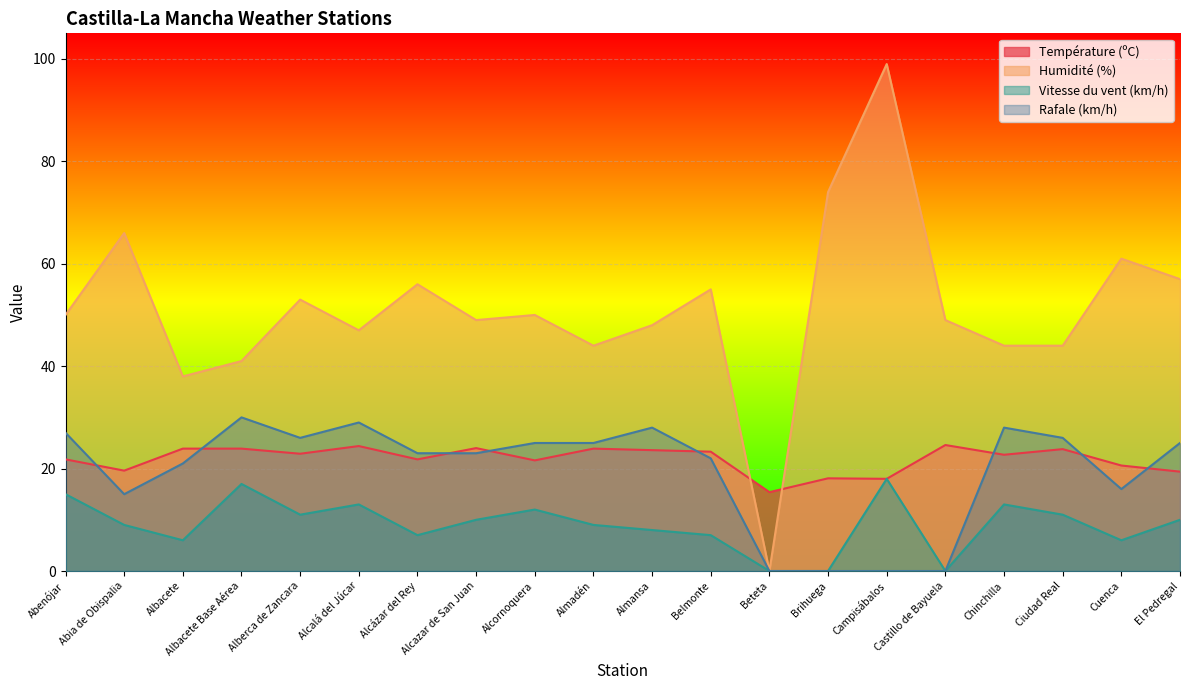

List the series in order of their peak value, lowest first.

Vitesse du vent (km/h), Température (ºC), Rafale (km/h), Humidité (%)